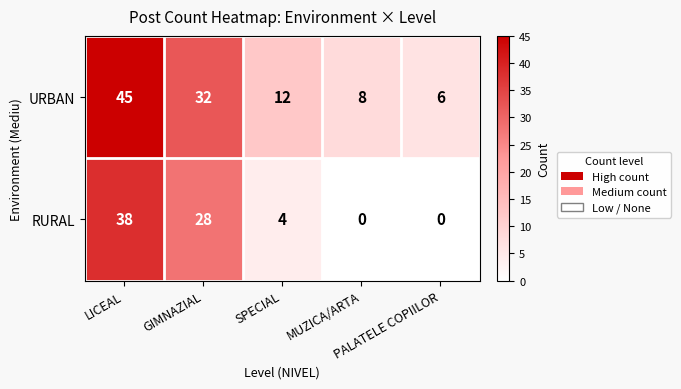

Which series has the widest spread of values?

URBAN